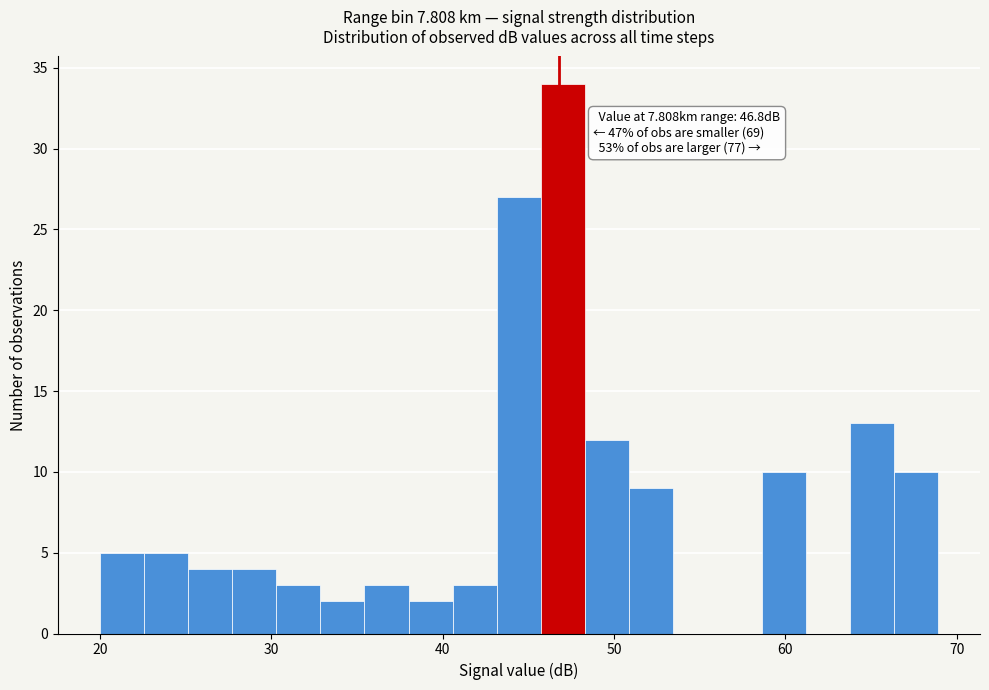

Around what value on the x-axis is the tallest bar? Give the approximate position of its centre, as read against the axis.

47